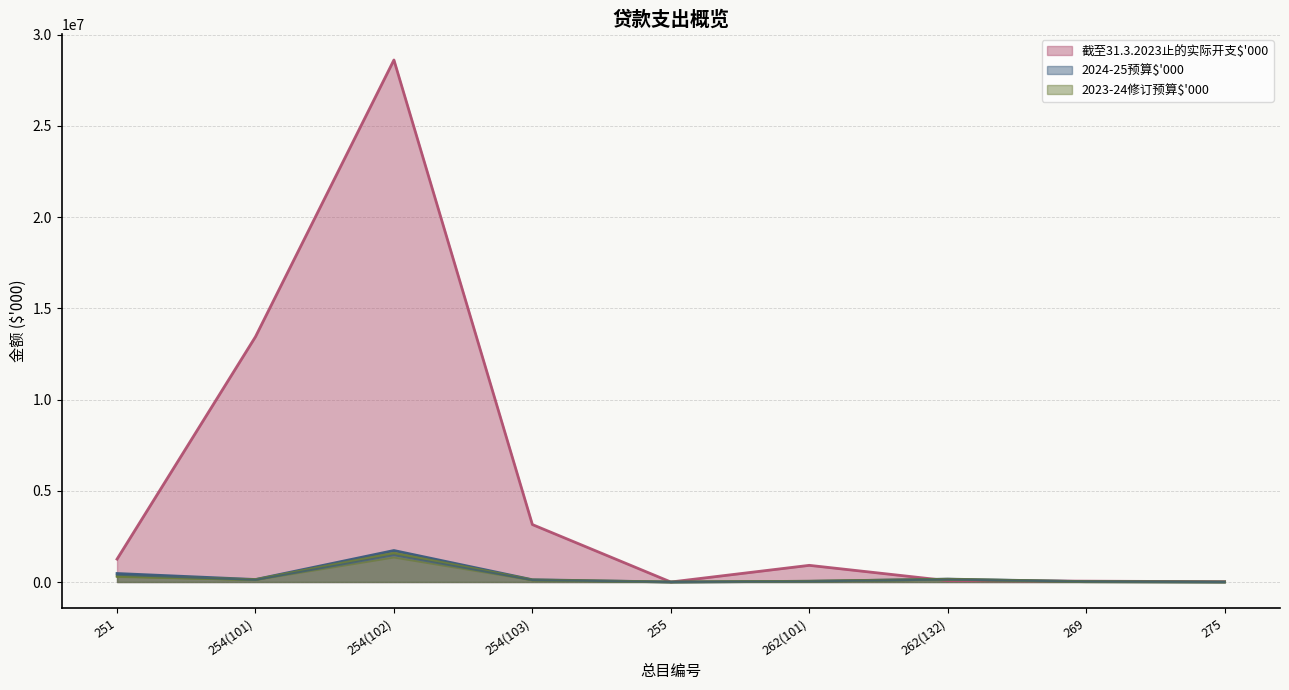

Is the value of 2023-24修订预算$'000 at 255 greater than the value of 2024-25预算$'000 at 262(101)?

No